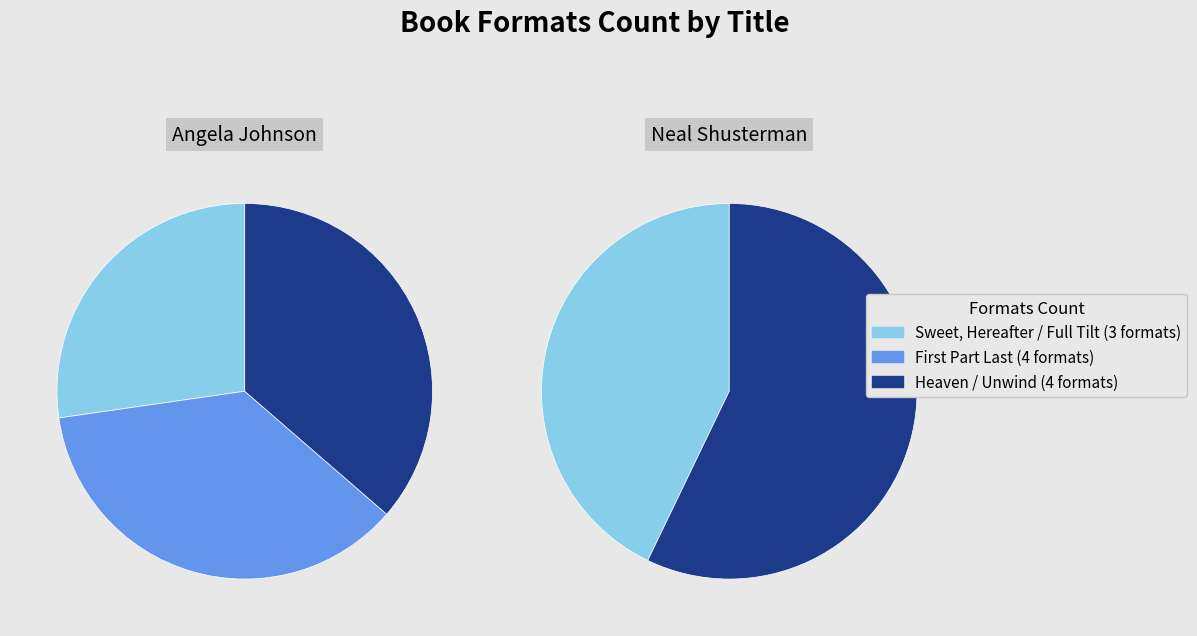

Which slice is the smallest?

Sweet, Hereafter